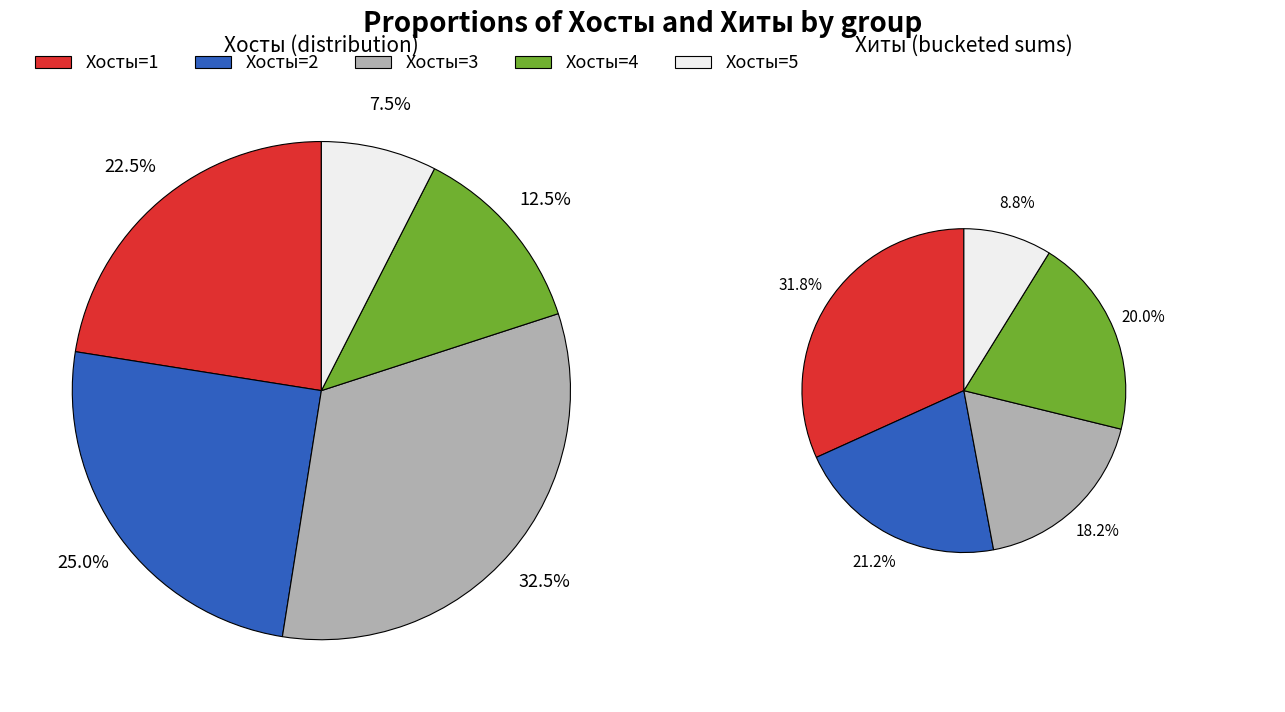

True or false: 34 accounts for 17% of the total.

False